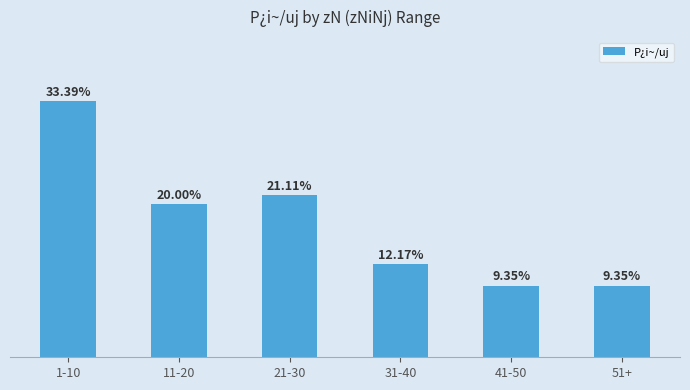

Count the number of categories in the chart.

6